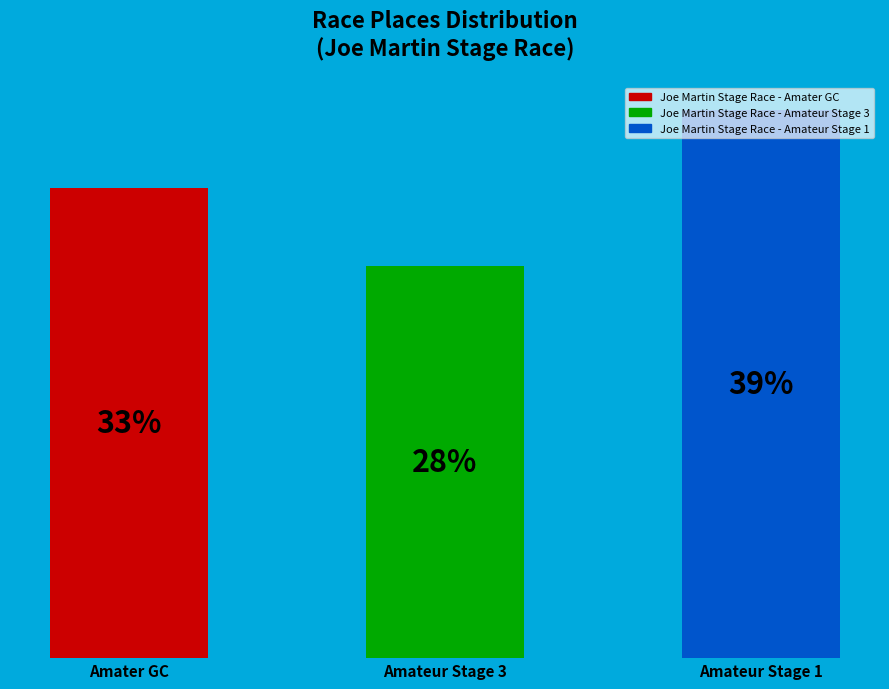

Rank the categories by value from highest to lowest.

Amateur Stage 1, Amater GC, Amateur Stage 3